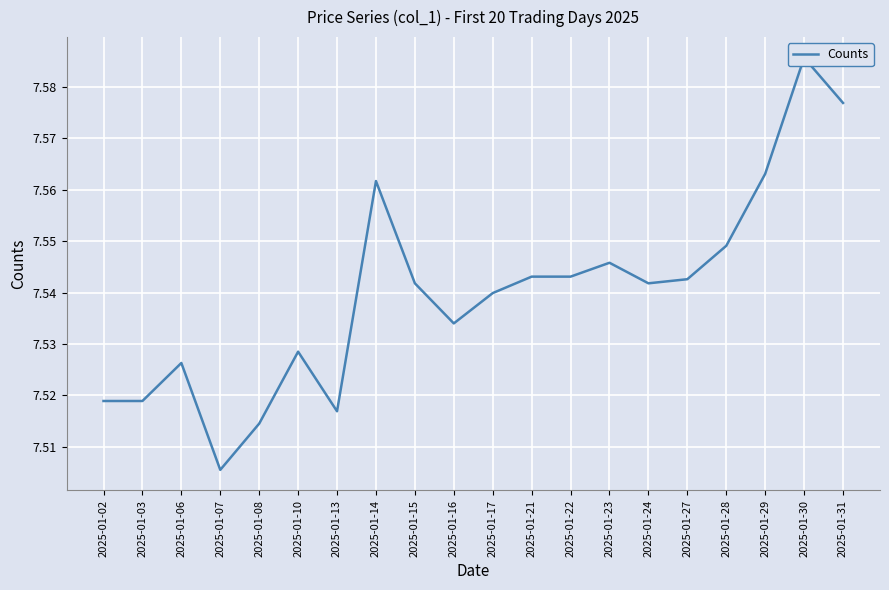

What is the change in value from 2025-01-02 to 2025-01-31?

+0.1